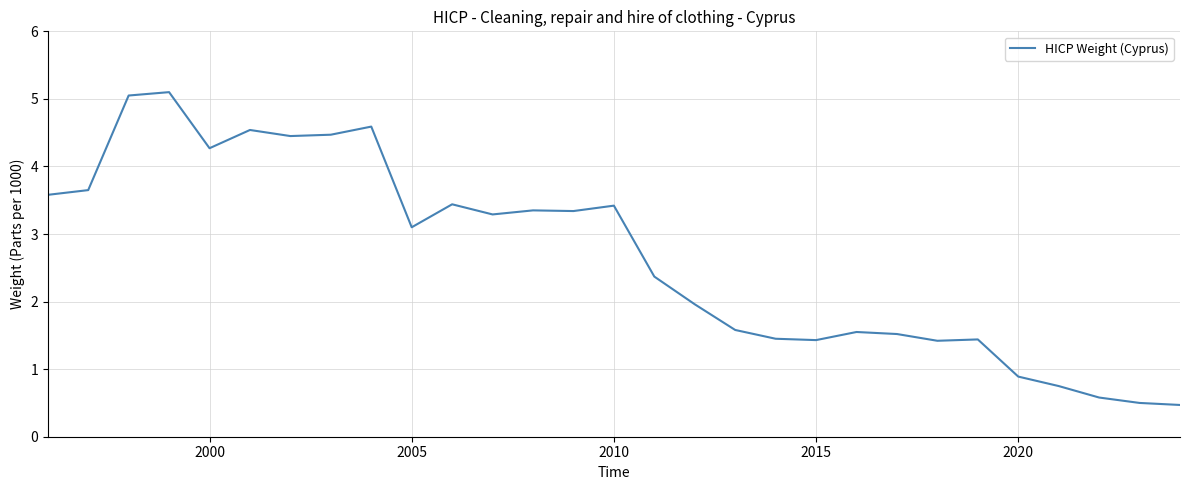

What is the smallest value displayed?

0.5